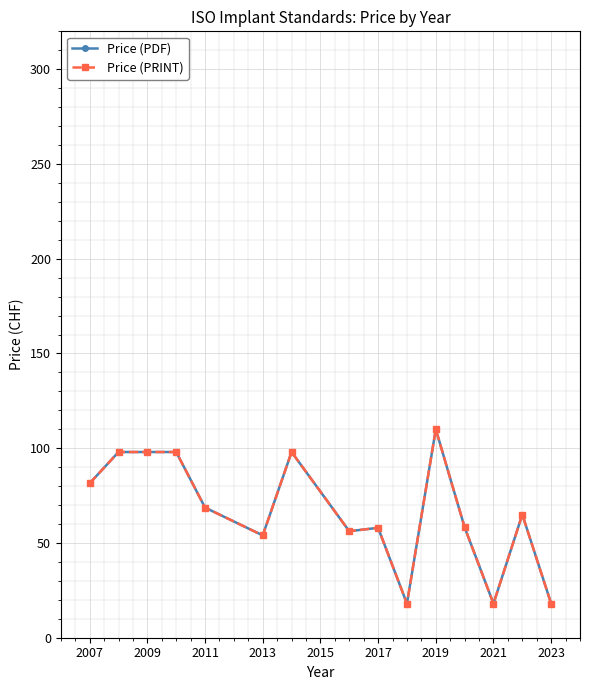

Does the chart have visible grid lines?

Yes